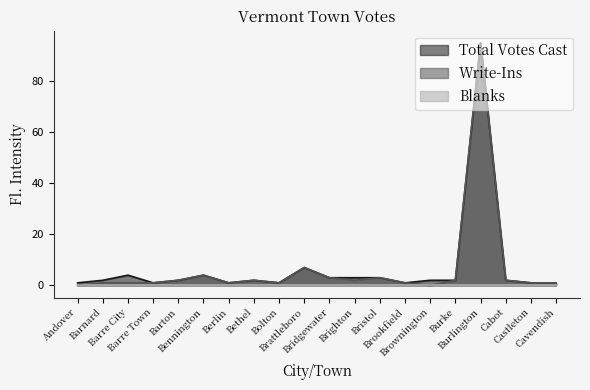

What is the value of the Write-Ins point at the 13th from the left?

3